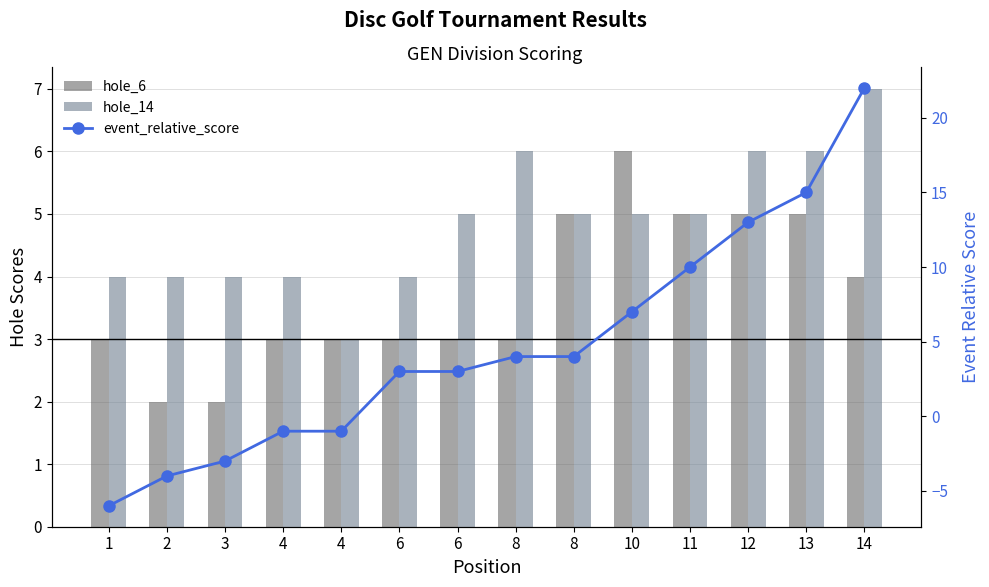

Rank the categories by hole_14 value from lowest to highest.

4, 1, 2, 3, 4, 6, 6, 8, 10, 11, 8, 12, 13, 14